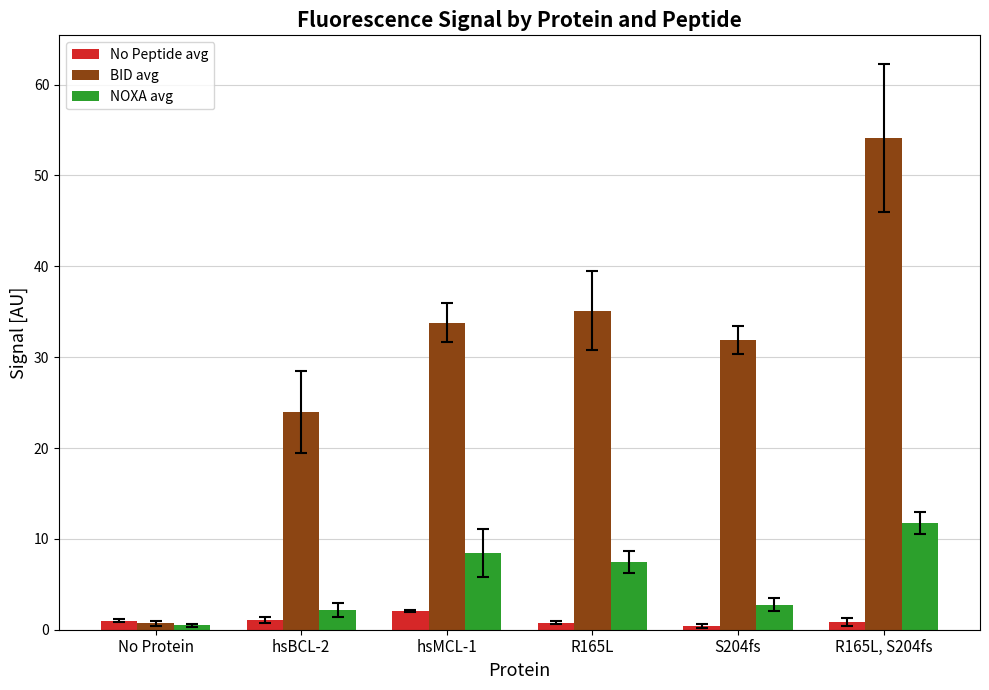

The BID avg series shows 12.8 at R165L. True or false?

False